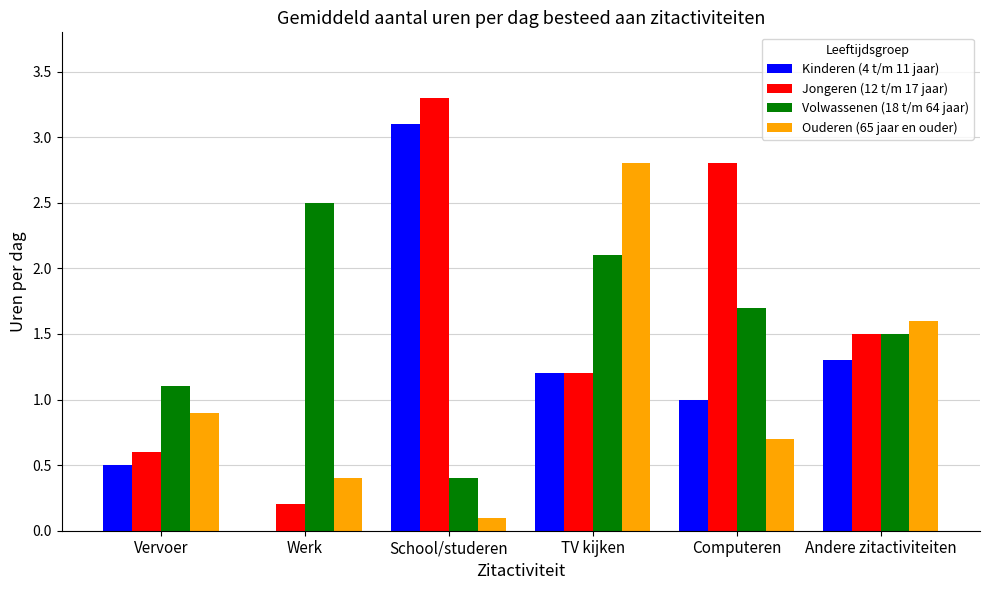

Between Computeren and Andere zitactiviteiten, which series saw the biggest shift?

Jongeren (12 t/m 17 jaar)